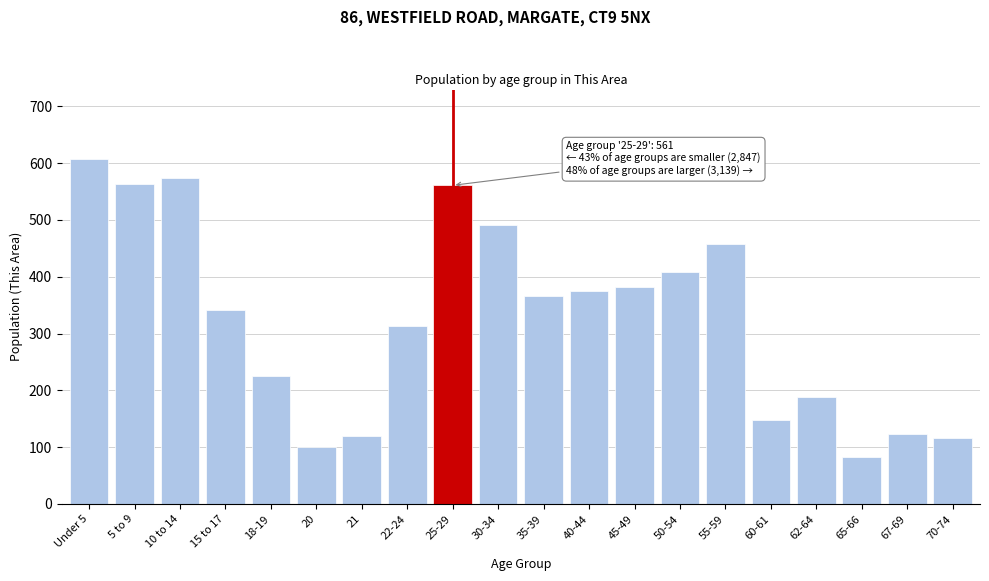

Reading left to right, extract all data points from this chart.

Under 5=608	5 to 9=564	10 to 14=574	15 to 17=342	18-19=226	20=100	21=120	22-24=313	25-29=561	30-34=492	35-39=366	40-44=375	45-49=382	50-54=408	55-59=457	60-61=148	62-64=188	65-66=83	67-69=123	70-74=117